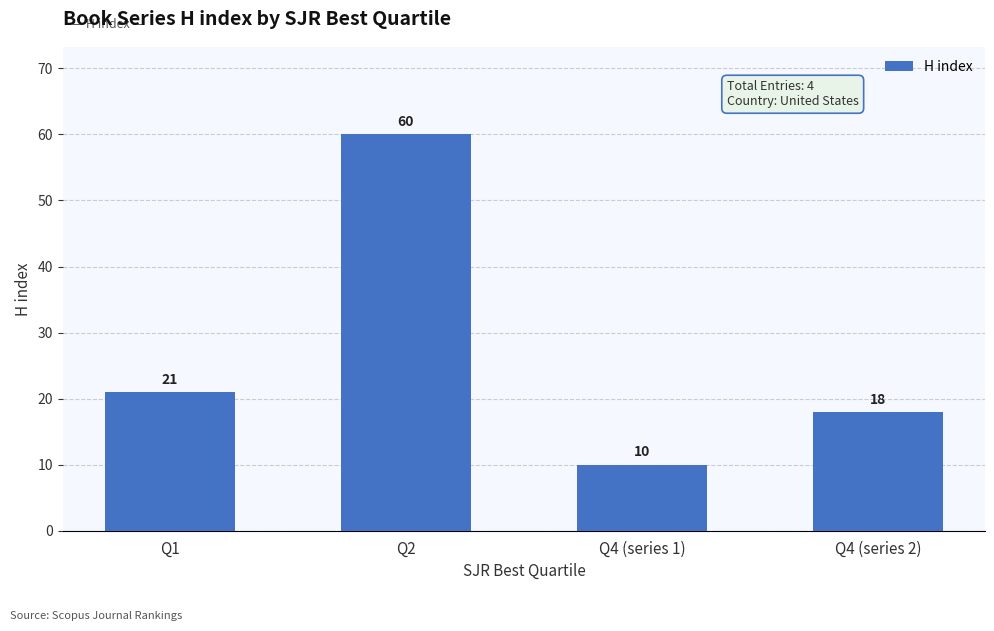

What is the difference between the values at Q4 (series 1) and Q2?

50